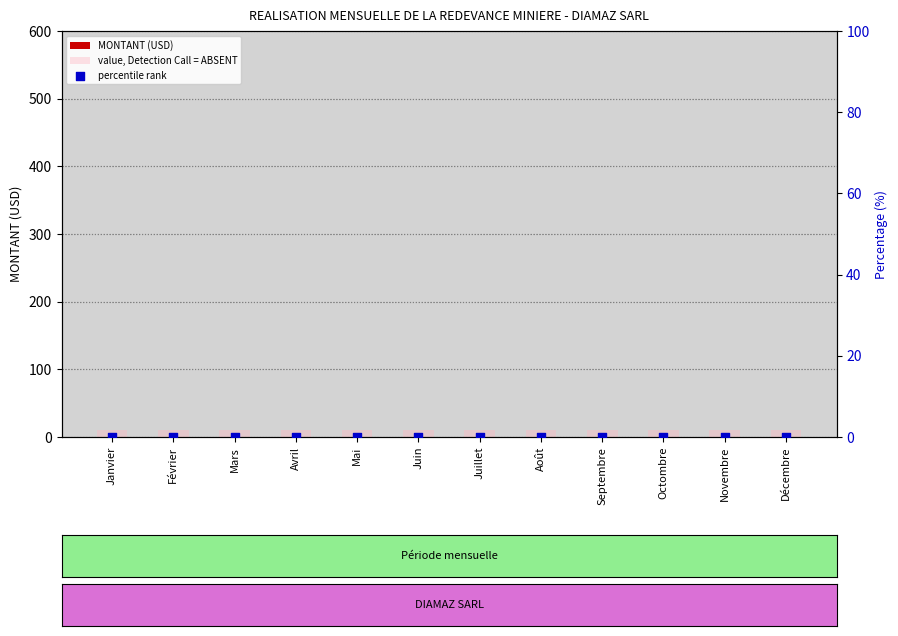

What are all the series names shown in the legend?

MONTANT (USD), value, Detection Call = ABSENT, percentile rank